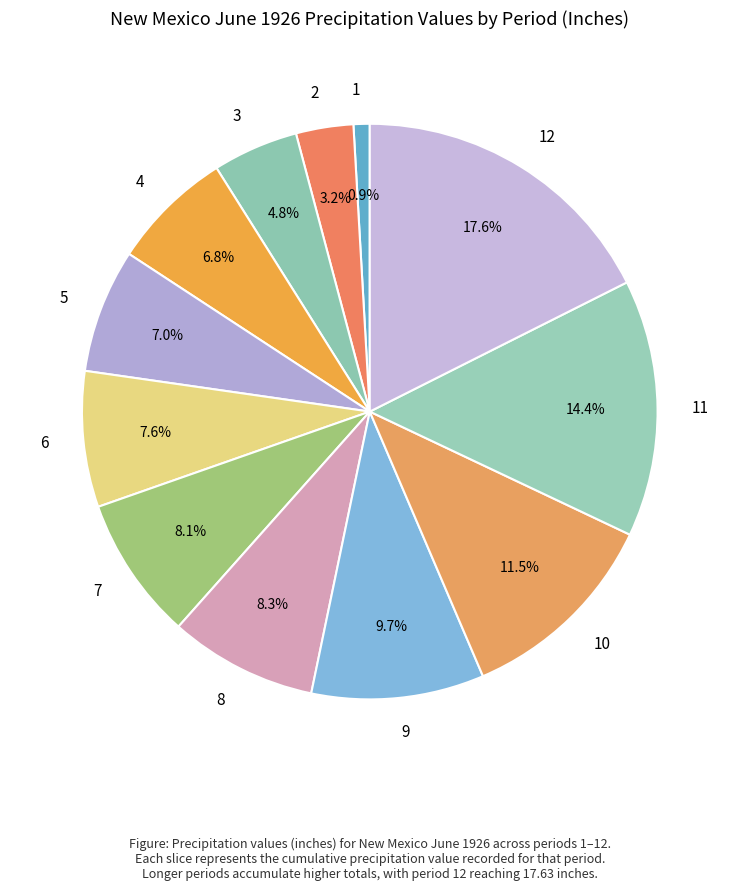

Count the number of slices in the pie.

12